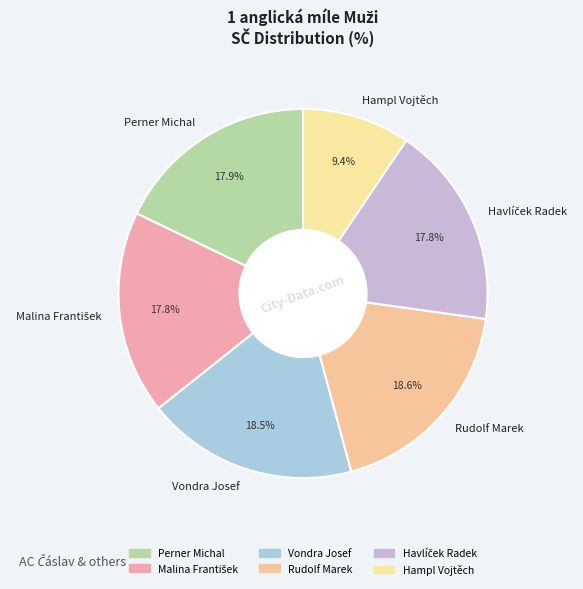

Is there any slice that represents more than half of the pie?

No